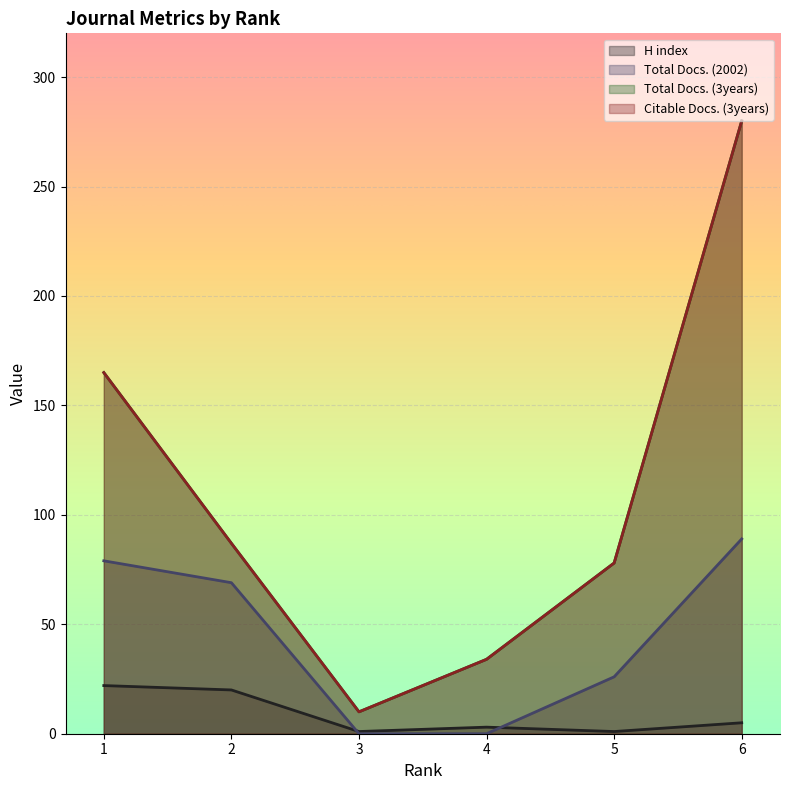

At which category is the sum across all series the highest?

6